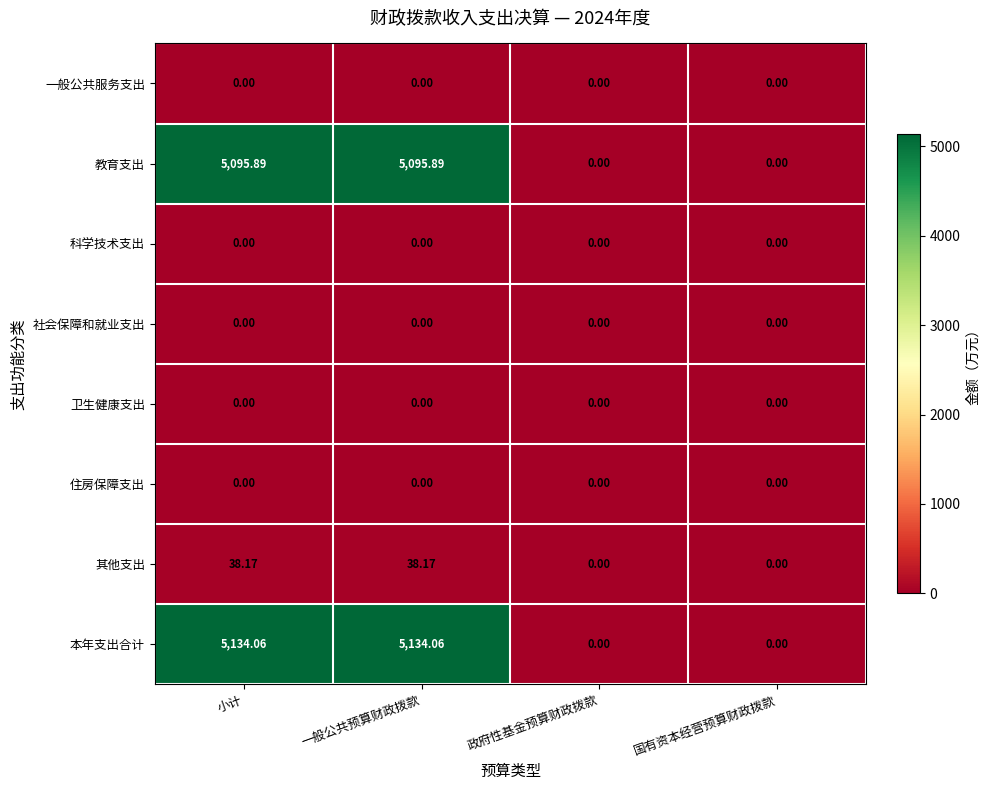

Which series has the largest total across all categories?

本年支出合计